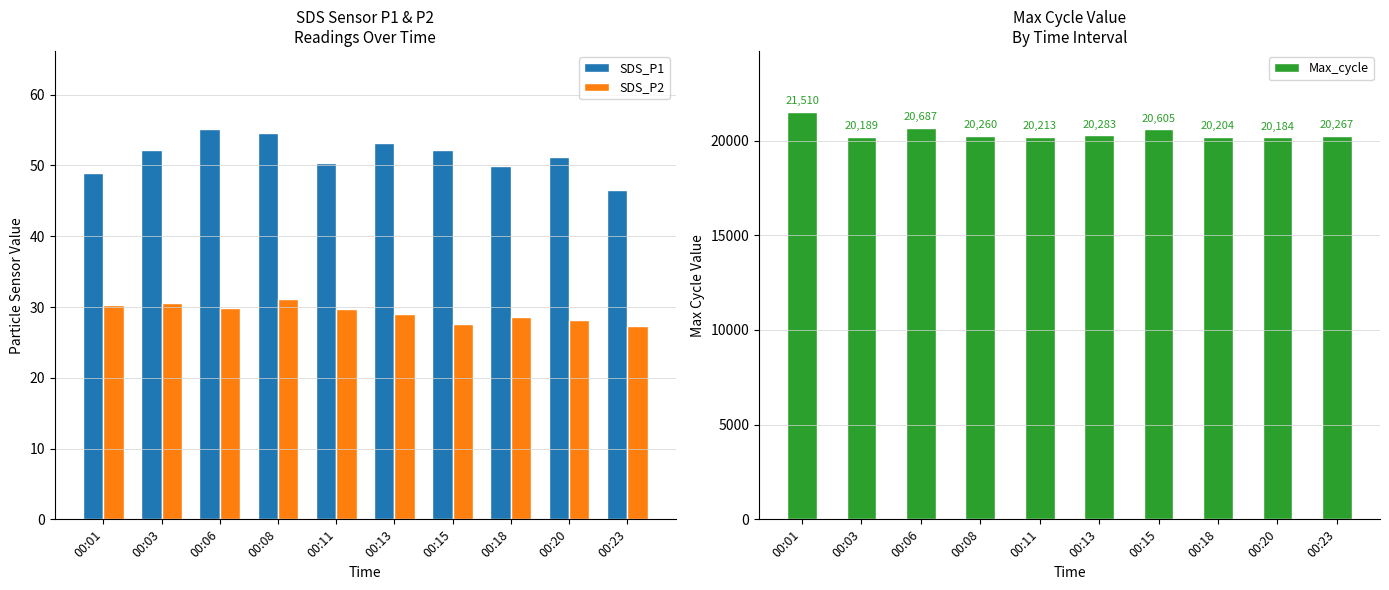

What is the value of the Max_cycle bar at the 1st from the left?

21510